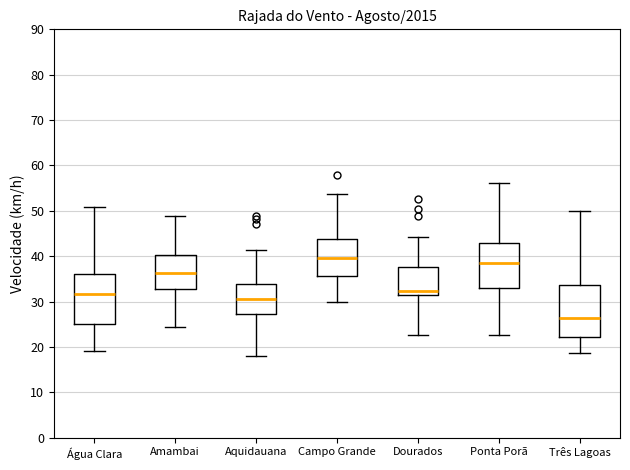

Reading left to right, transcribe this box plot: for each box, give where its median line is, the range the box spans, and where its two whiskers end, as read against the y-axis. The values are not printed on the chart, so give them approximately, as read against the axis.

Água Clara: median 32, box 25 to 36, whiskers 19 to 51
Amambai: median 36, box 33 to 40, whiskers 24 to 49
Aquidauana: median 31, box 27 to 34, whiskers 18 to 41
Campo Grande: median 40, box 36 to 44, whiskers 30 to 54
Dourados: median 32 (just above the box's lower edge), box 32 to 38, whiskers 23 to 44
Ponta Porã: median 39, box 33 to 43, whiskers 23 to 56
Três Lagoas: median 26, box 22 to 34, whiskers 19 to 50